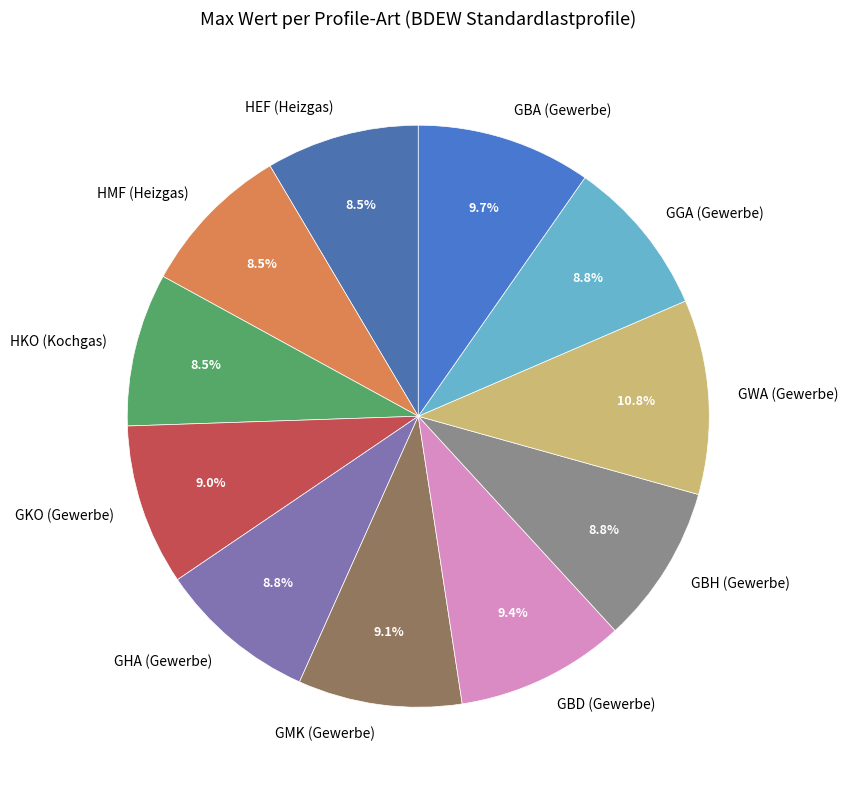

To the nearest percent, what portion does GGA (Gewerbe) represent?

9%